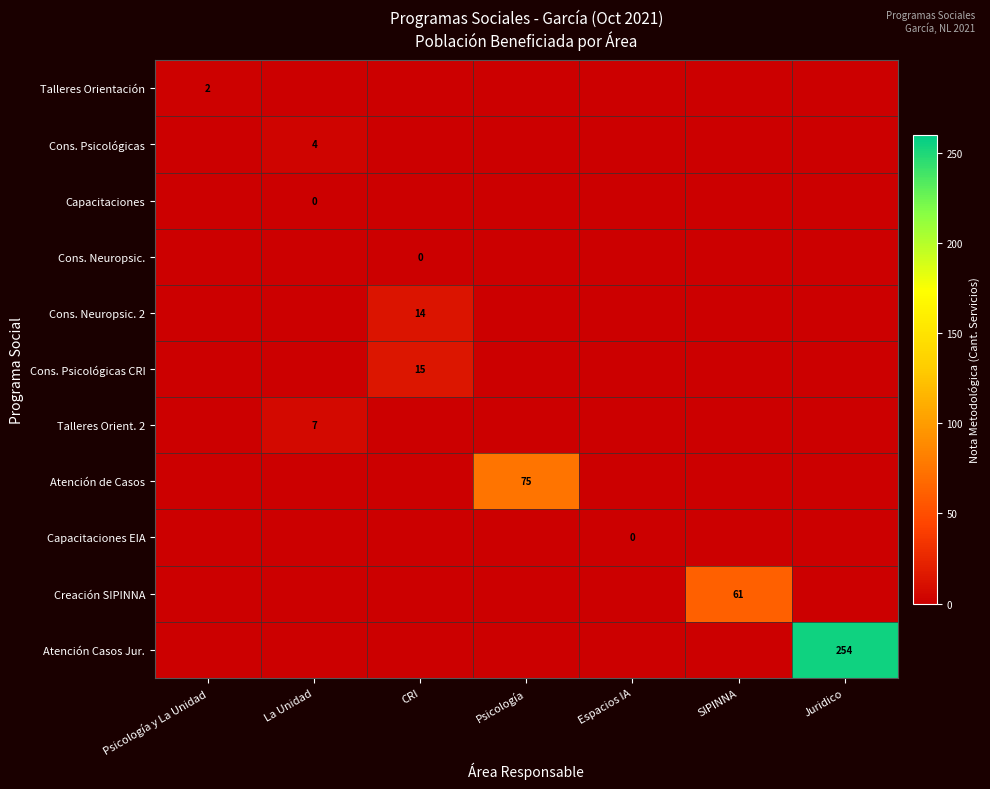

How many categories are shown in the chart?

7